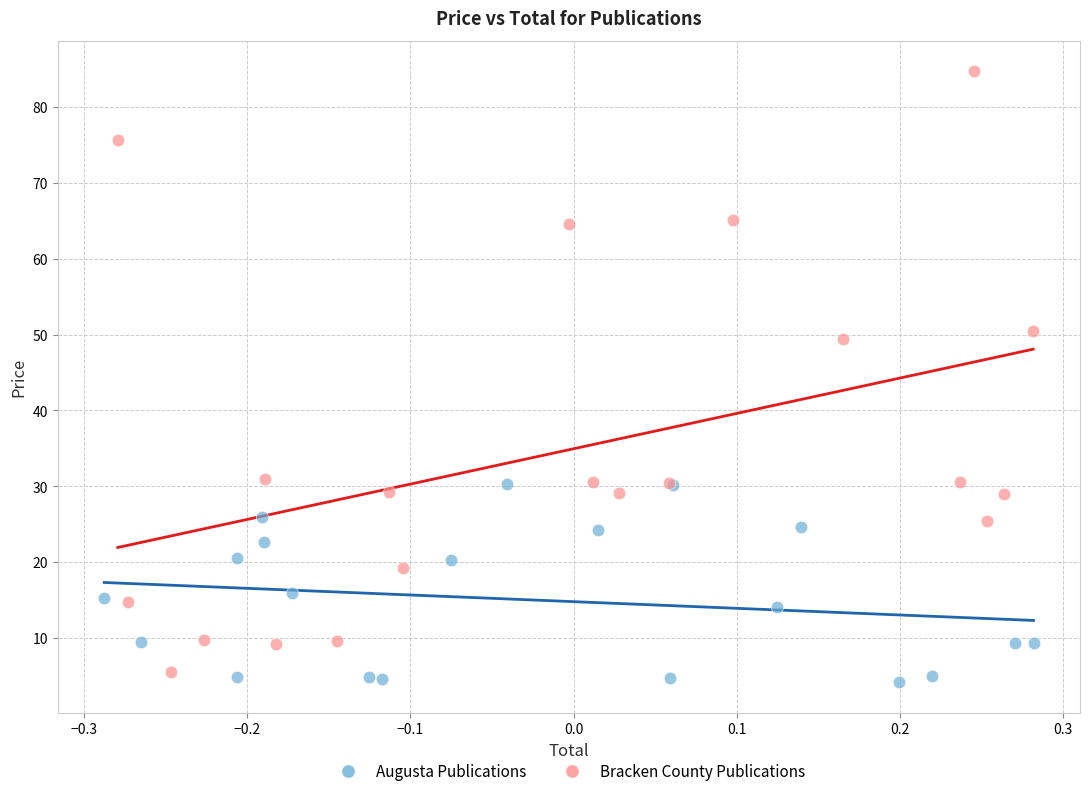

Which series contains the highest Y value?

Bracken County Publications